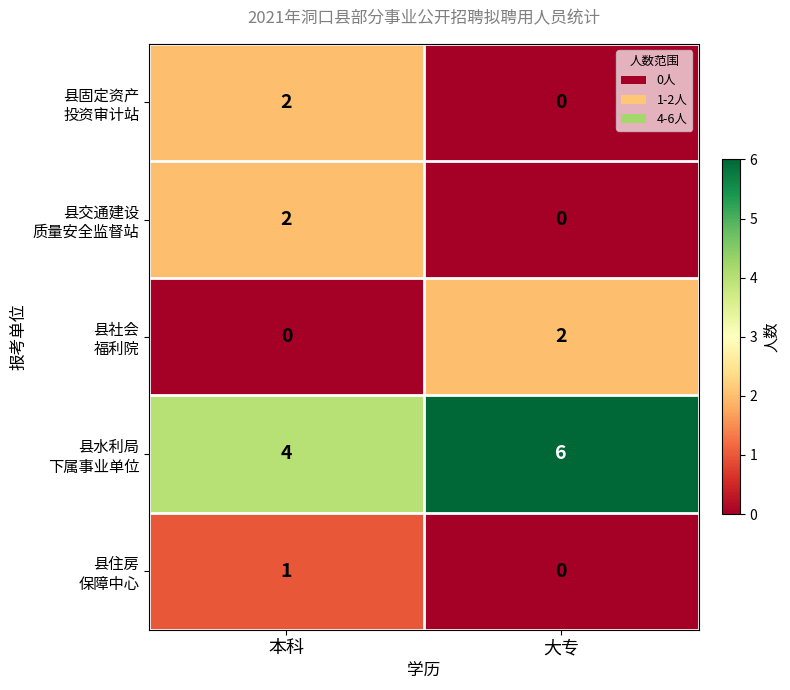

At which category is the sum across all series the highest?

本科